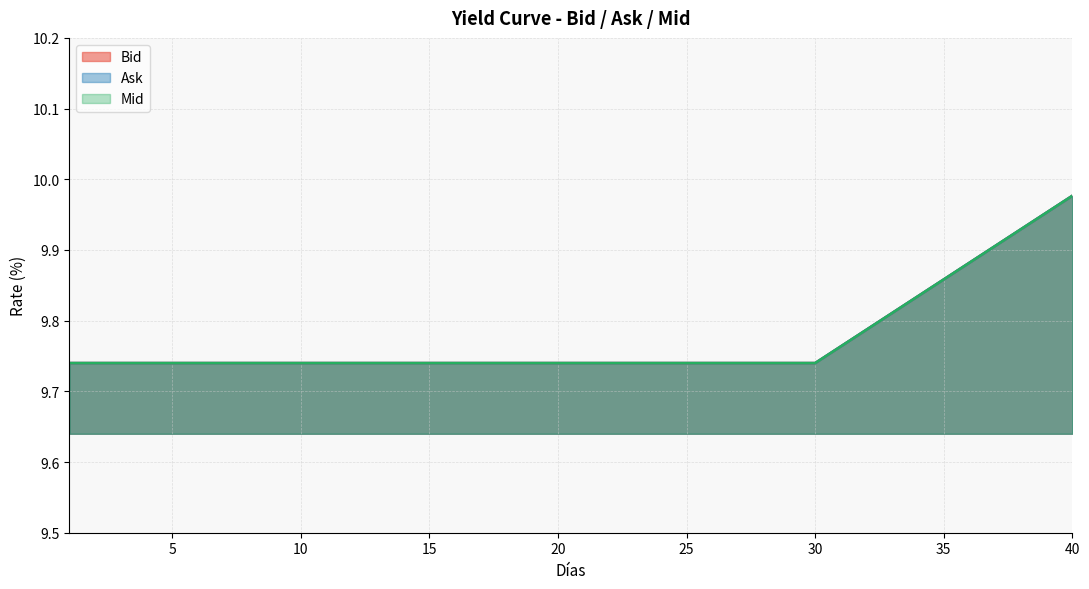

Which series changed the most between 18 and 39?

Bid